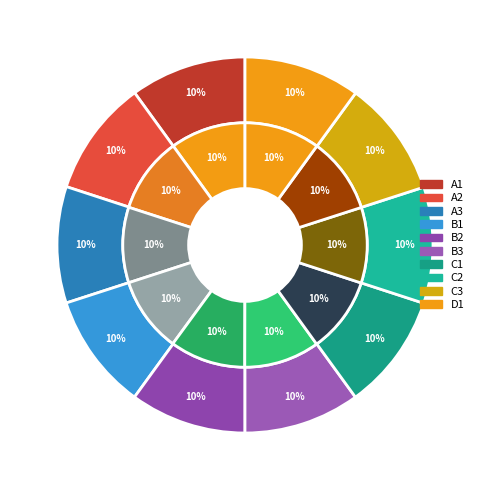

Is it true that 1 is 1% of the pie?

False